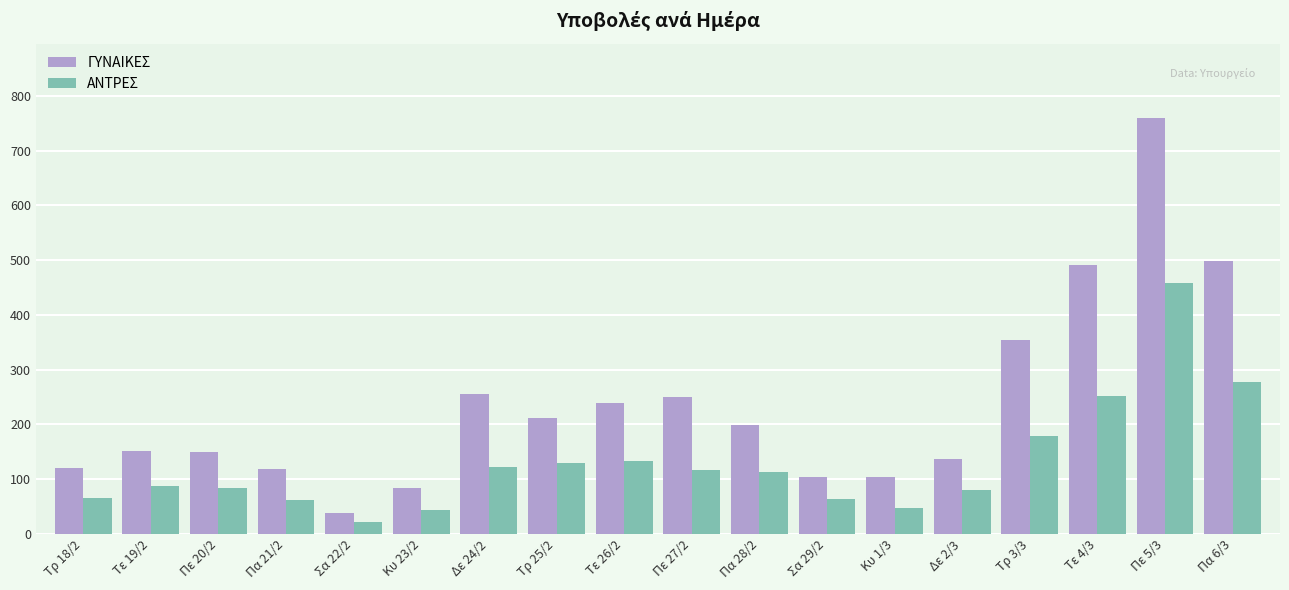

What is the approximate value of ΑΝΤΡΕΣ at Τε 4/3, to the nearest 5?

250